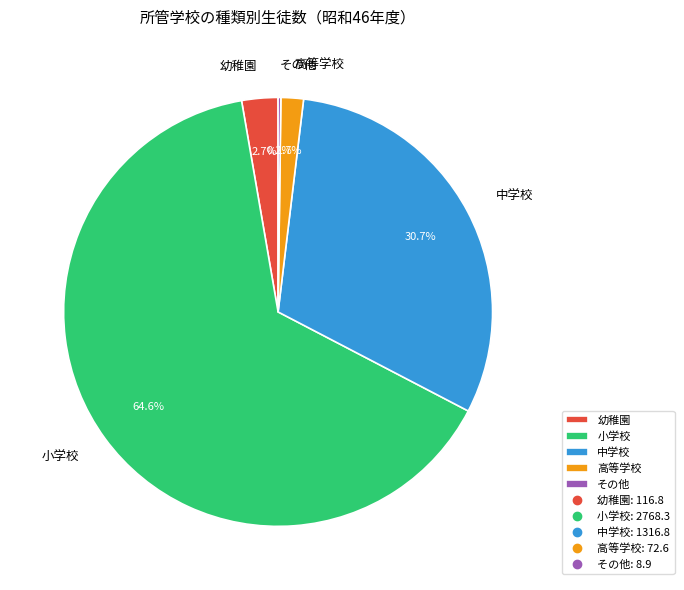

What percentage is the 高等学校 slice, to the nearest percent?

2%